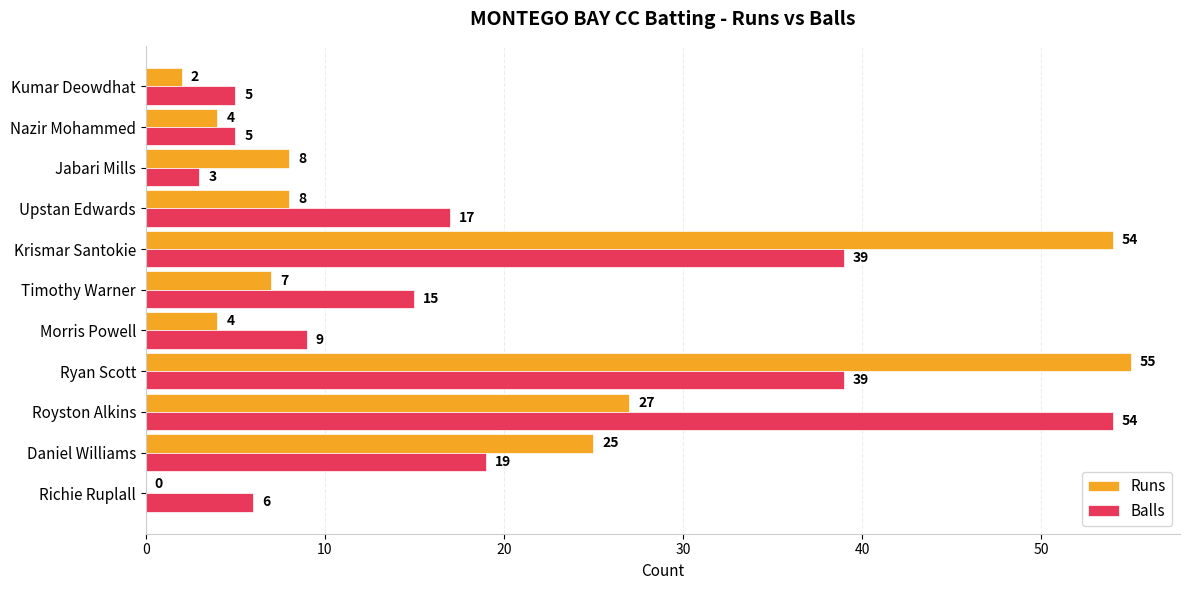

Where is Balls nearest to the value 28?

Daniel Williams